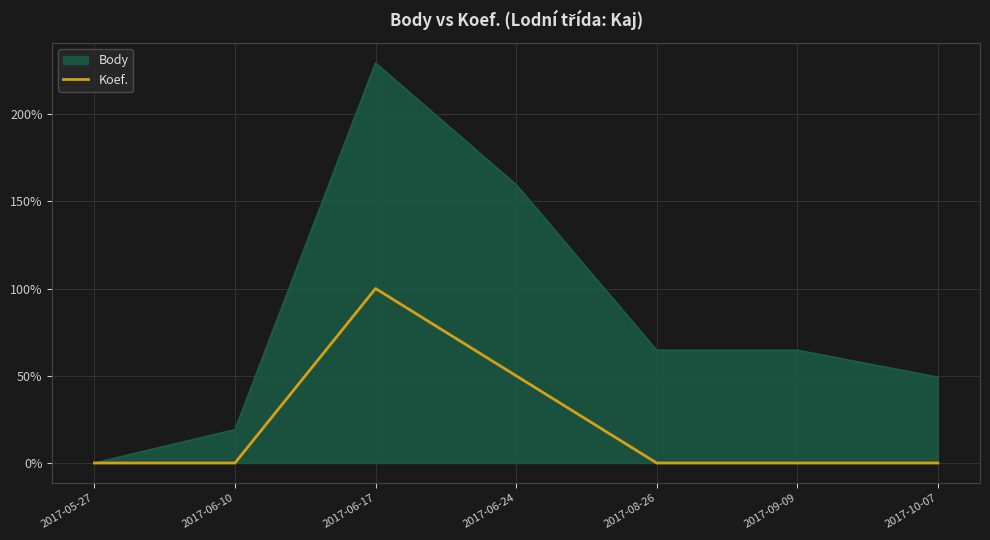

What position from the right is 2017-06-10?

6